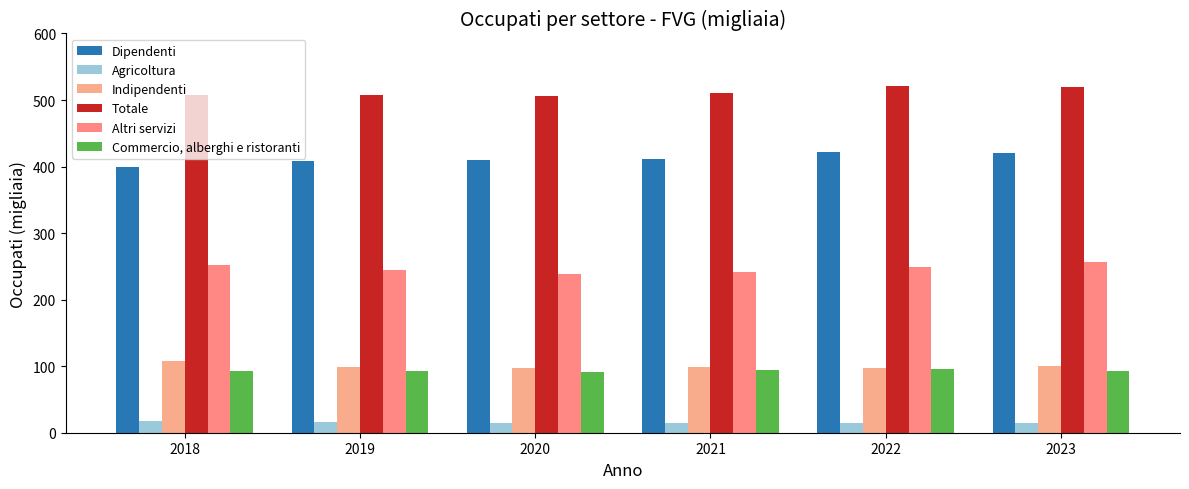

Which series has the largest total across all categories?

Totale